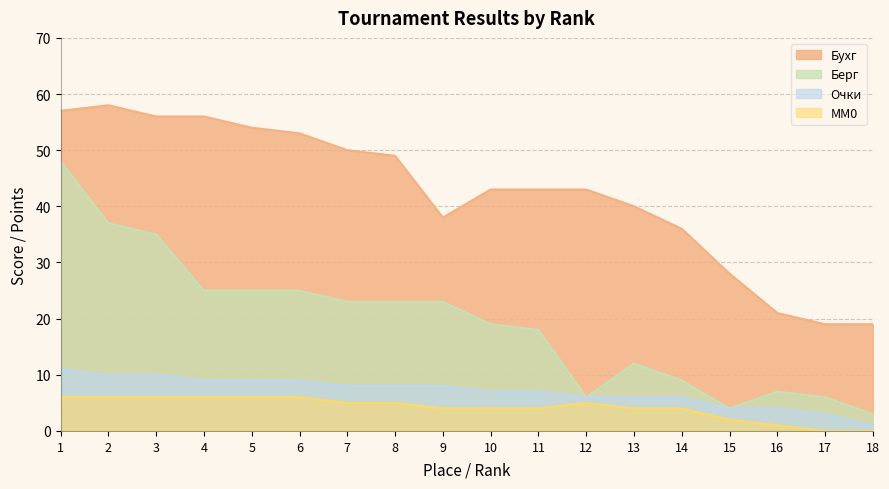

What are all the series names shown in the legend?

Бухг, Берг, Очки, MM0